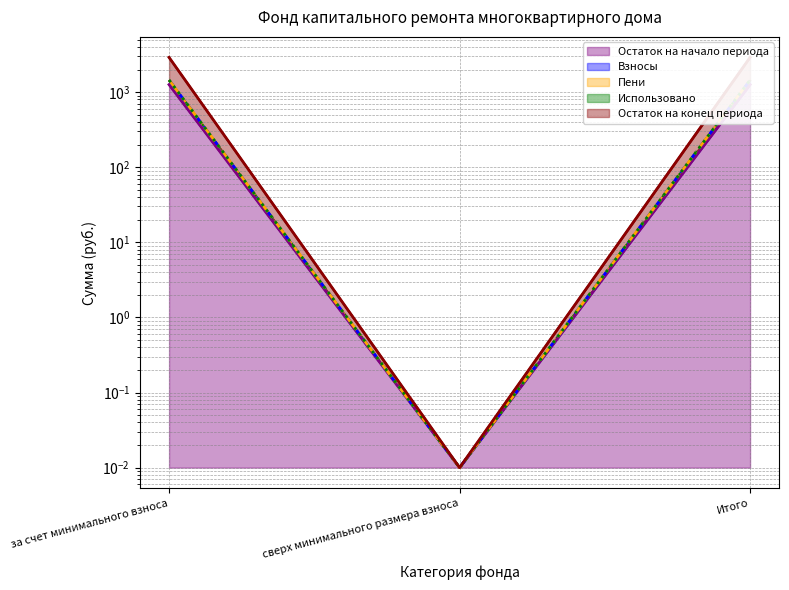

What is the total value across all series at Итого?

8503.9